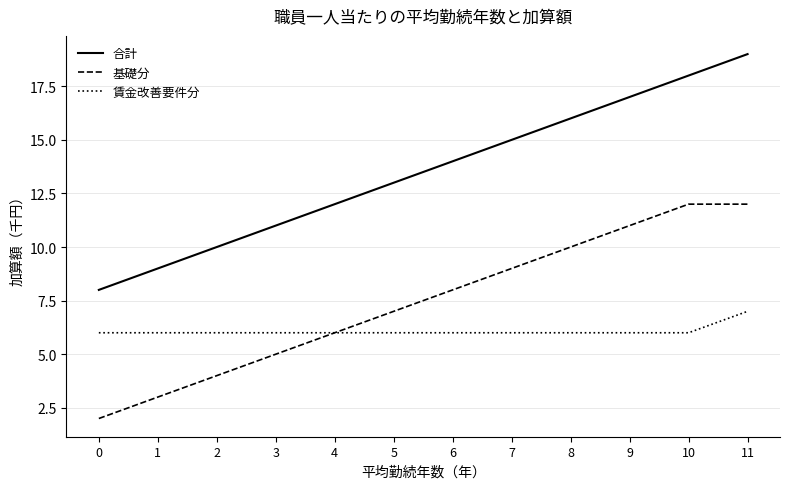

What value does the 合計 series have at 4?

12